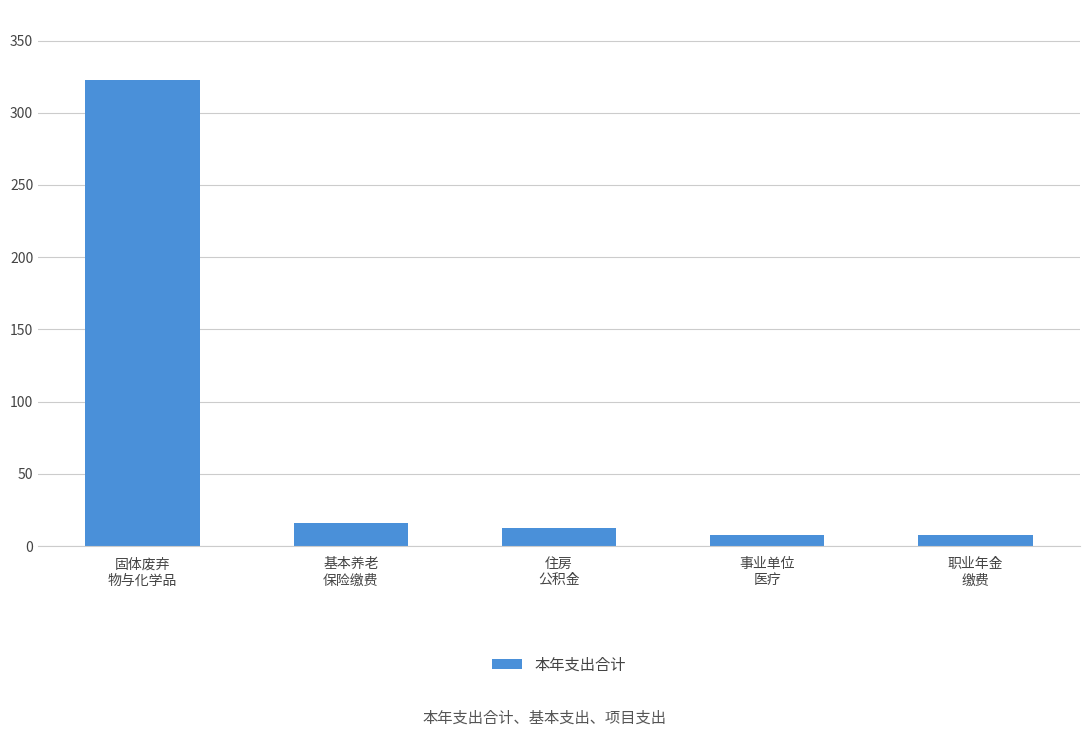

What is the difference between the maximum and second lowest values?

314.7